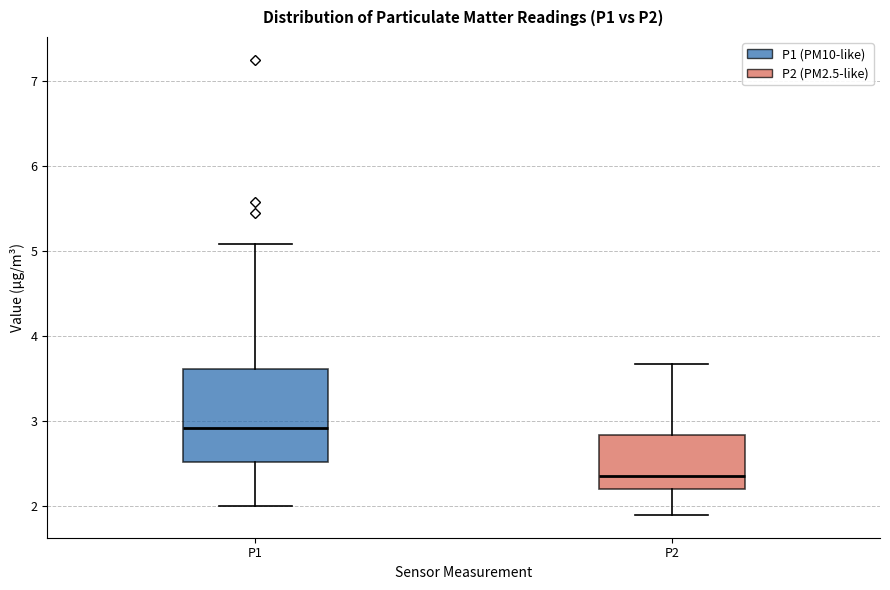

Reading left to right, transcribe this box plot: for each box, give where its median line is, the range the box spans, and where its two whiskers end, as read against the y-axis. The values are not printed on the chart, so give them approximately, as read against the axis.

P1: median 2.9, box 2.5 to 3.6, whiskers 2.0 to 5.1
P2: median 2.4, box 2.2 to 2.8, whiskers 1.9 to 3.7